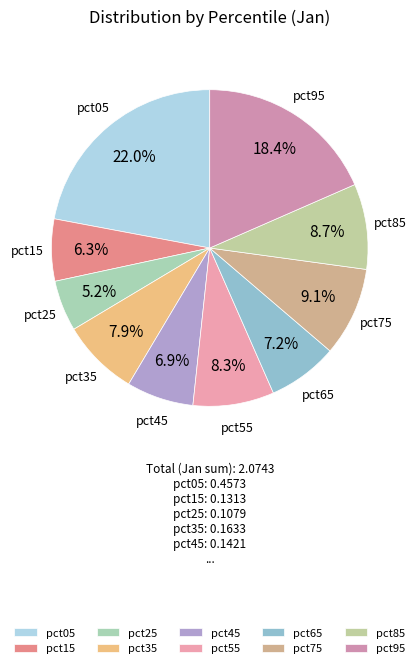

Is pct15 the majority of the pie?

No